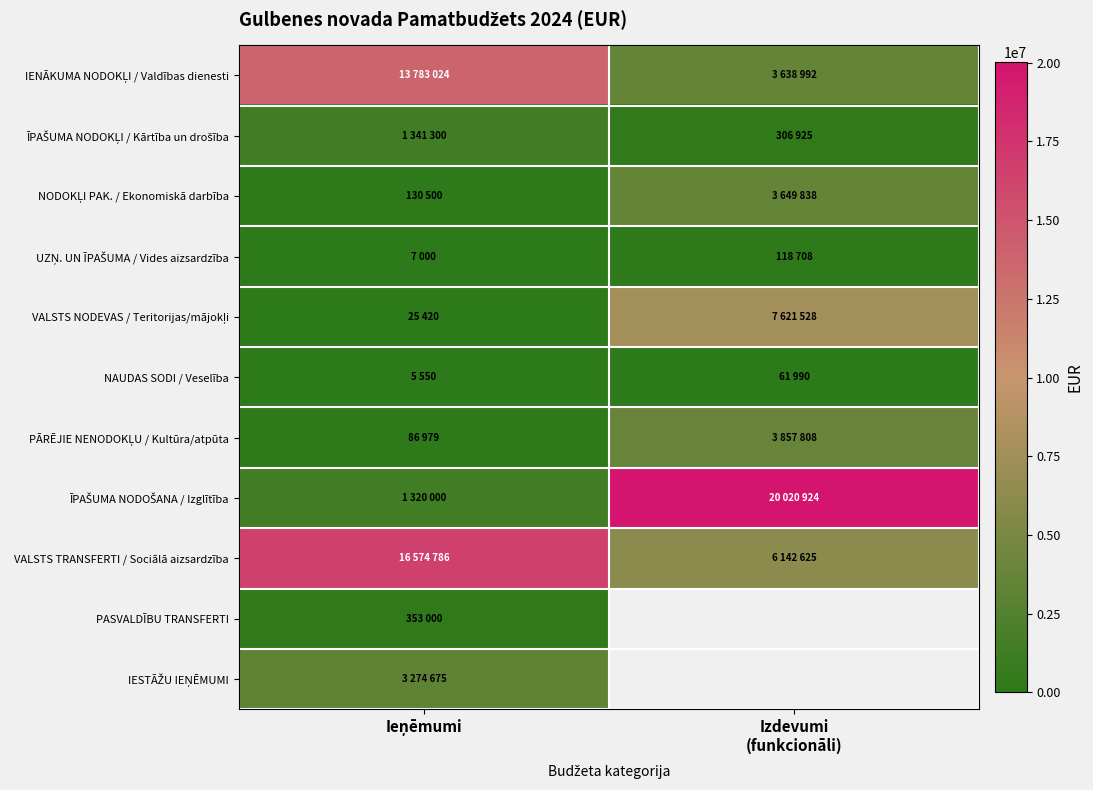

What is the maximum value for UZŅ. UN ĪPAŠUMA / Vides aizsardzība?

118708.0